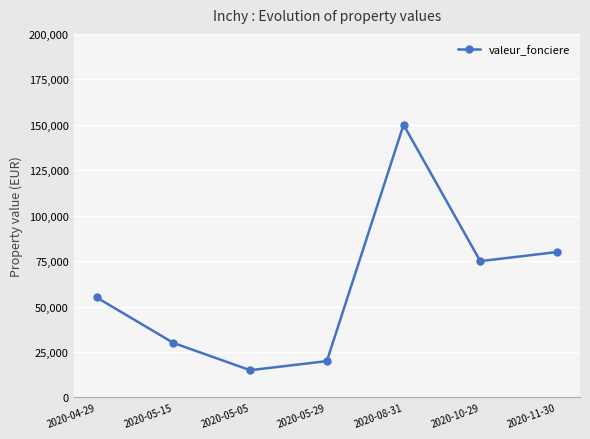

True or false: the data shows 265804 at 2020-08-31.

False